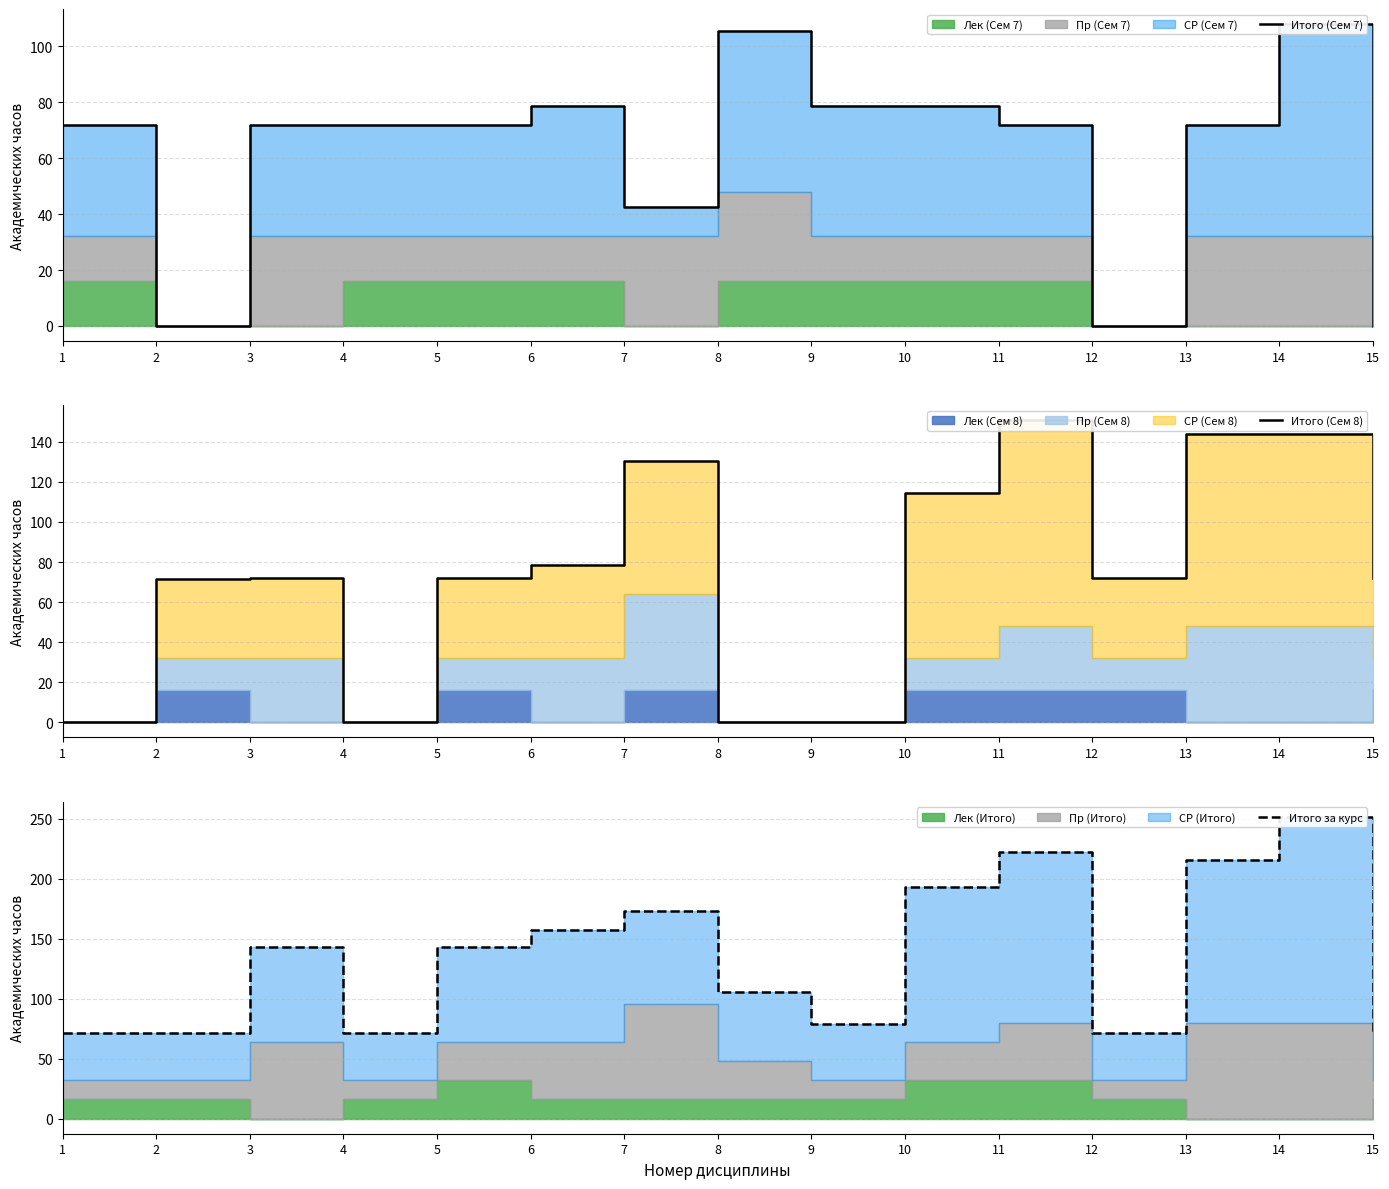

Is the value of Итого (Сем 7) at 7 greater than the value of Итого (Сем 8) at 10?

No